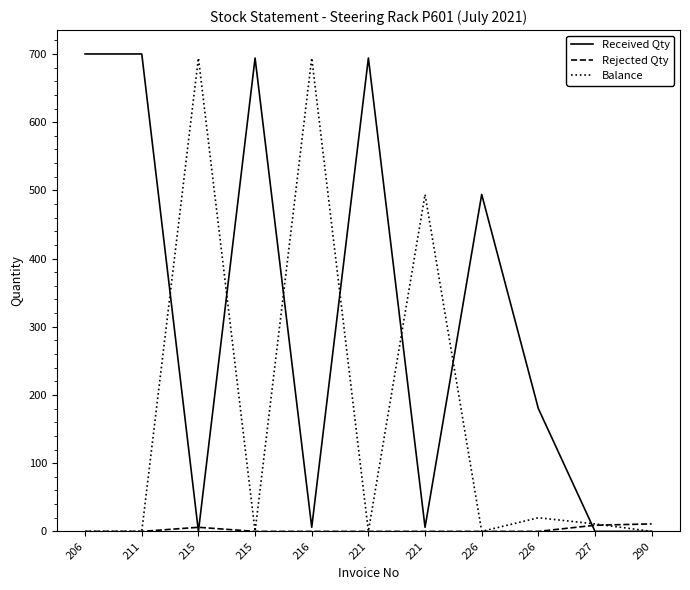

Is it true that Received Qty equals 694 at 221?

True